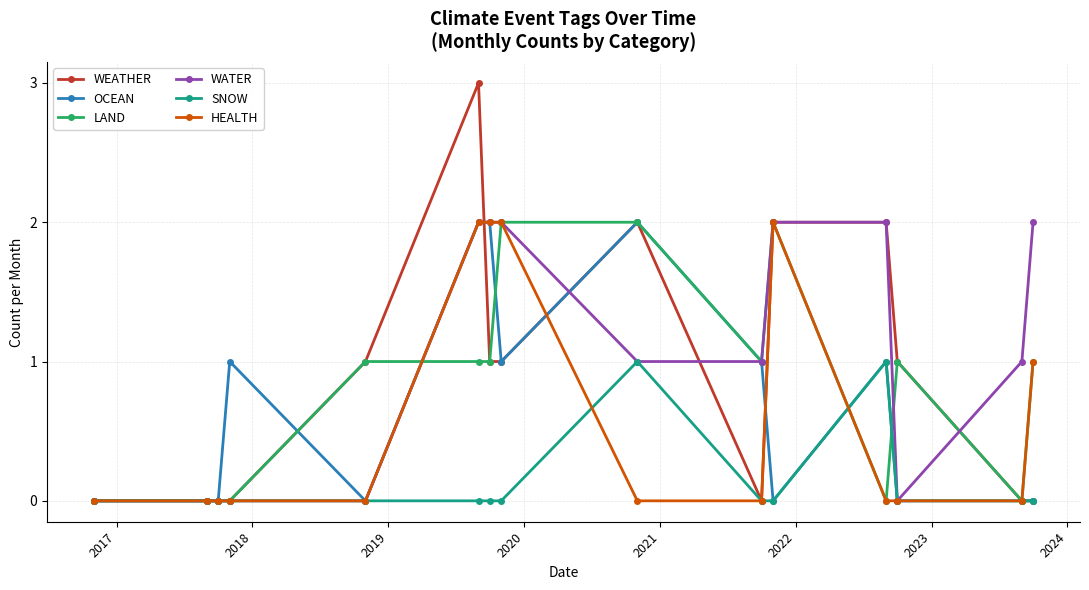

What is the maximum value for WEATHER?

3